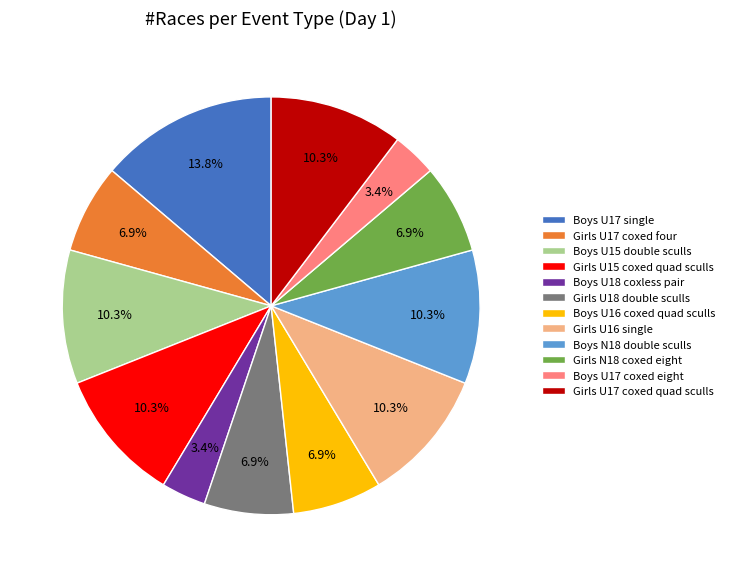

Does Girls N18 coxed eight represent more than half of the total?

No